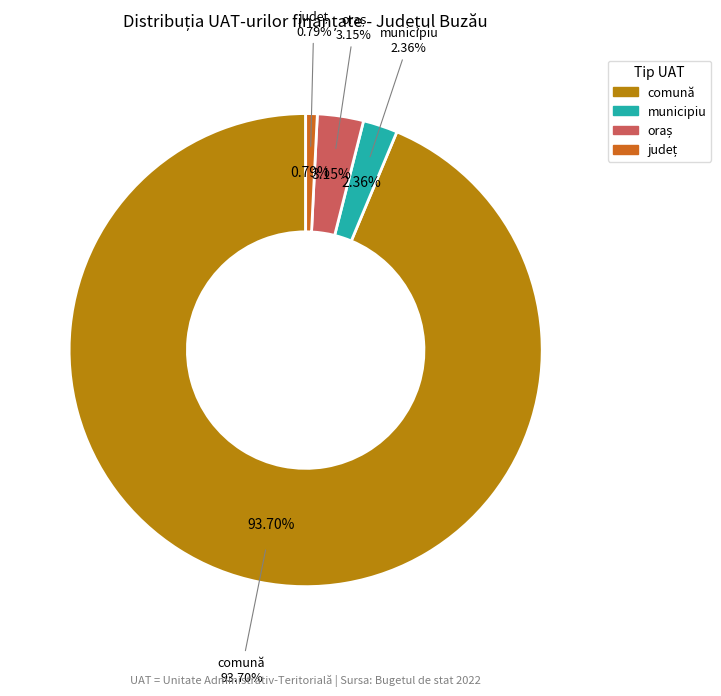

Which category has the smallest portion of the pie?

județ